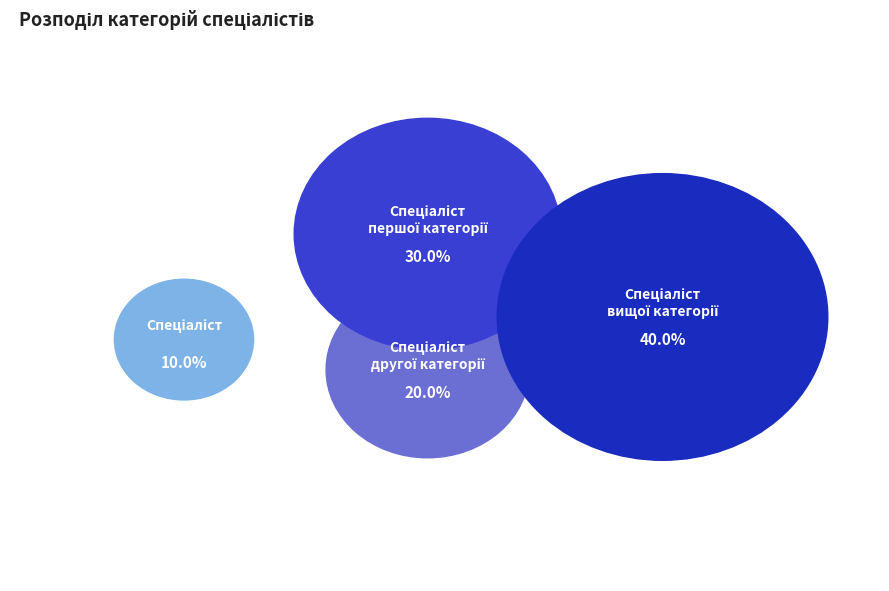

To the nearest percent, what is the average slice percentage?

25%